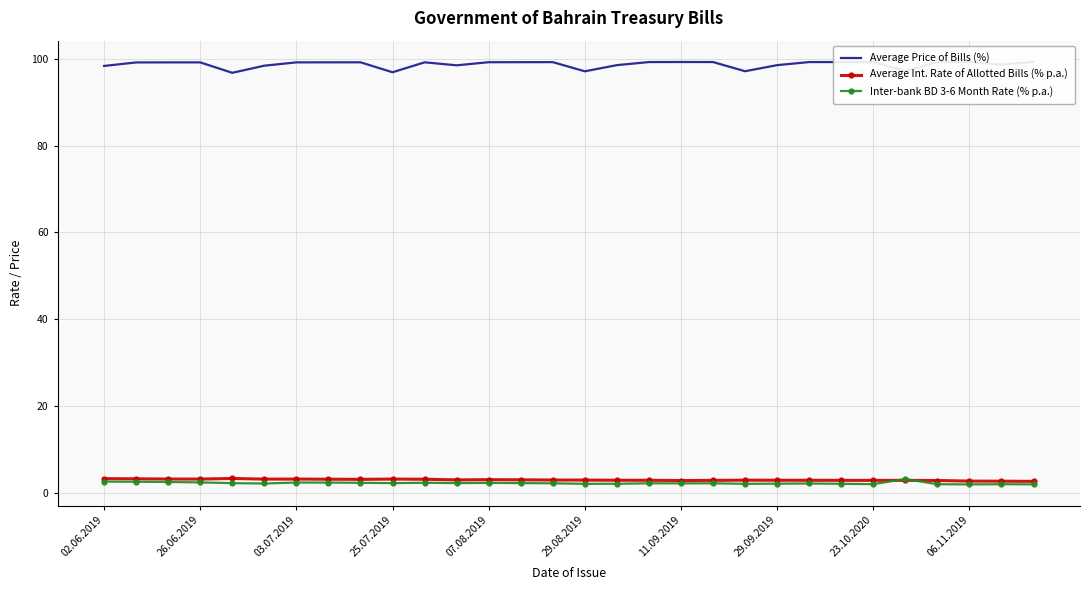

What is the lowest value of the Average Int. Rate of Allotted Bills (% p.a.) series?

2.6